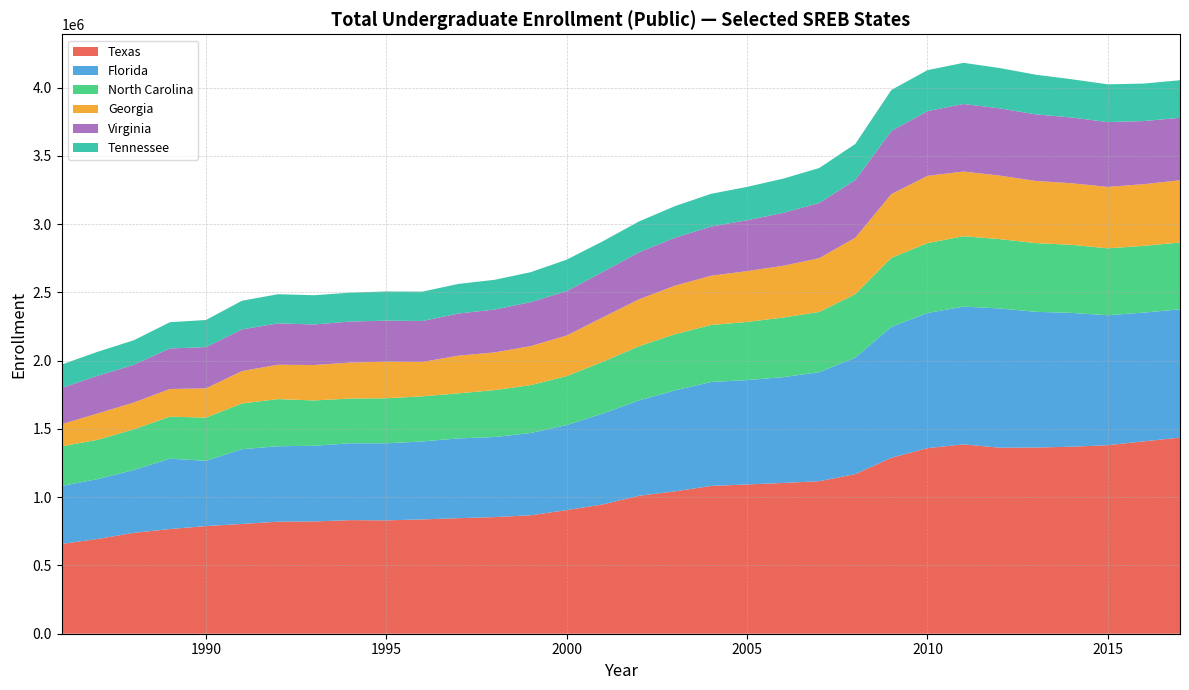

What is the minimum value for Texas?

657769